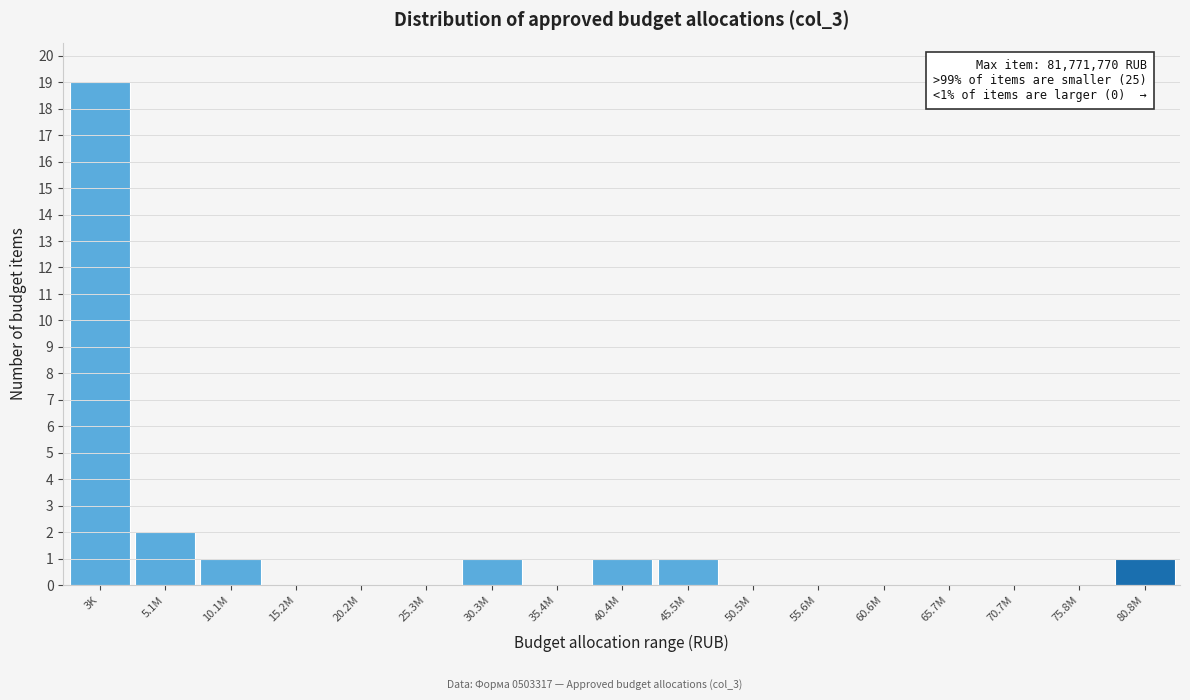

Reading left to right, what are all the values shown in this chart?

3K=19	5.1M=2	10.1M=1	15.2M=0	20.2M=0	25.3M=0	30.3M=1	35.4M=0	40.4M=1	45.5M=1	50.5M=0	55.6M=0	60.6M=0	65.7M=0	70.7M=0	75.8M=0	80.8M=1